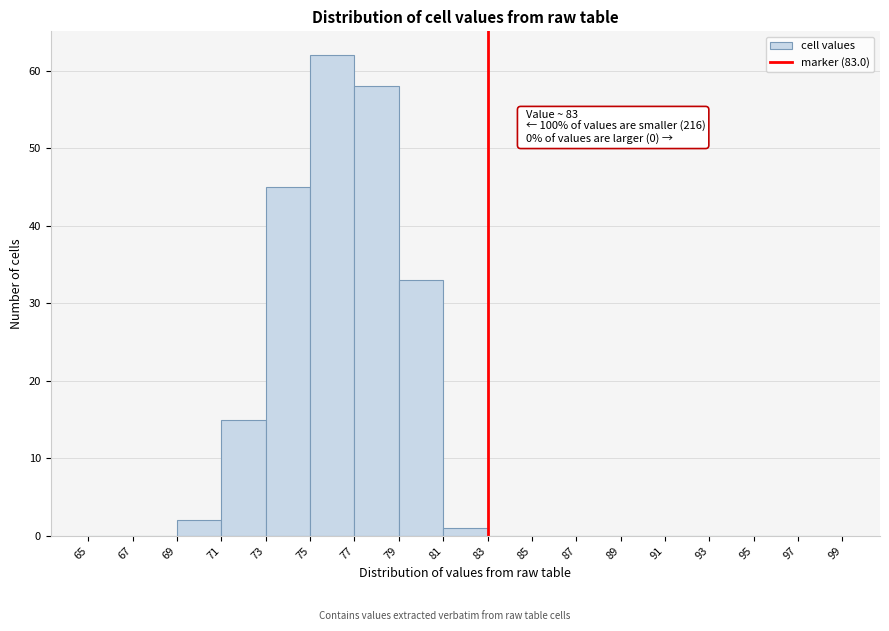

Over which range of the x-axis is the bar tallest?

75 to 77